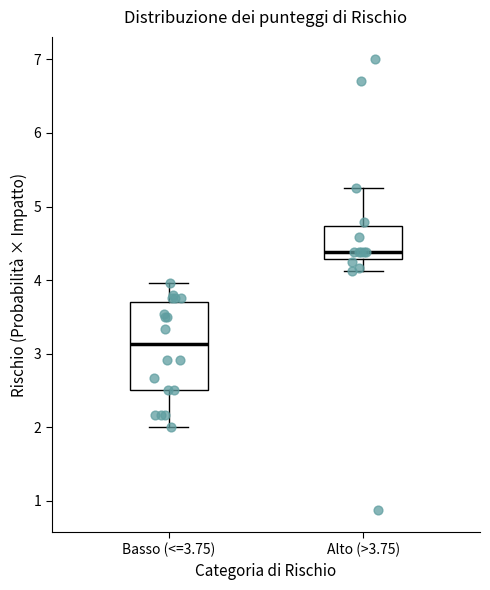

Which box's median line is the lowest?

Basso (<=3.75)